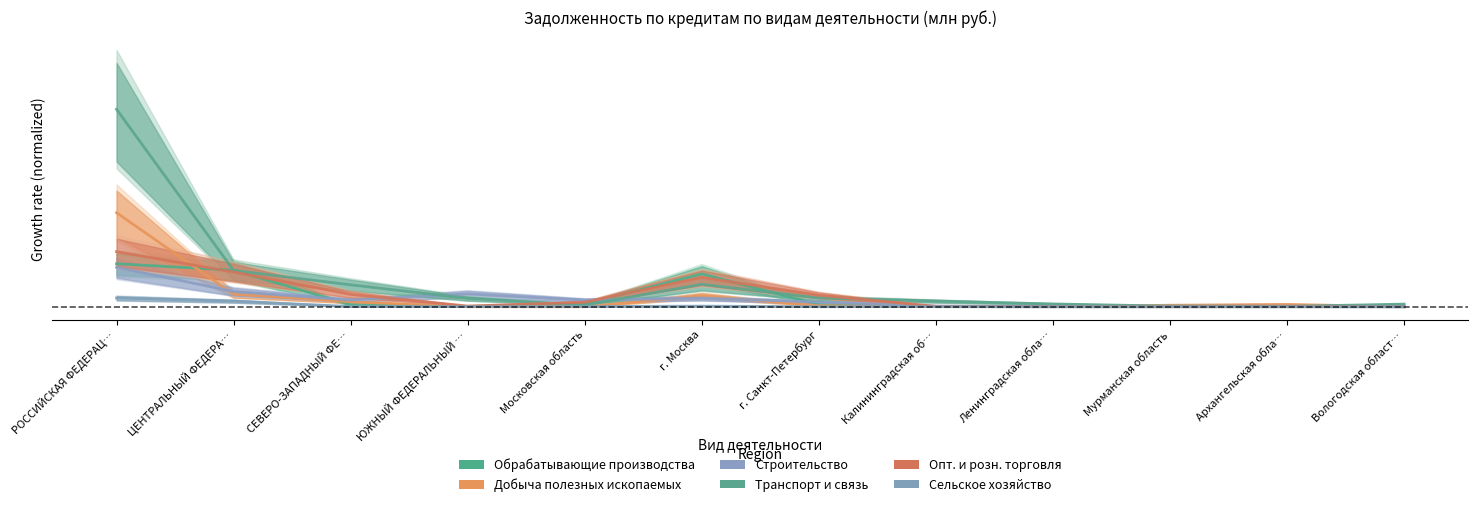

What is the maximum value for обрабатывающие производства?

0.1